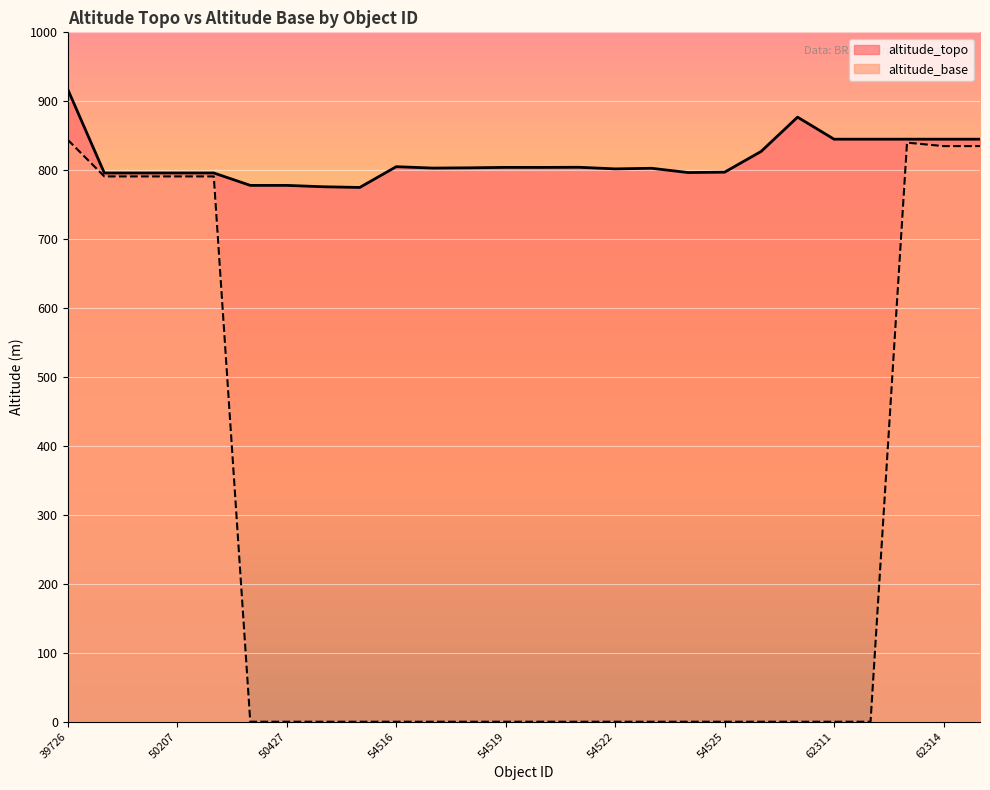

Rank the series at 62313 from lowest to highest value.

altitude_base, altitude_topo